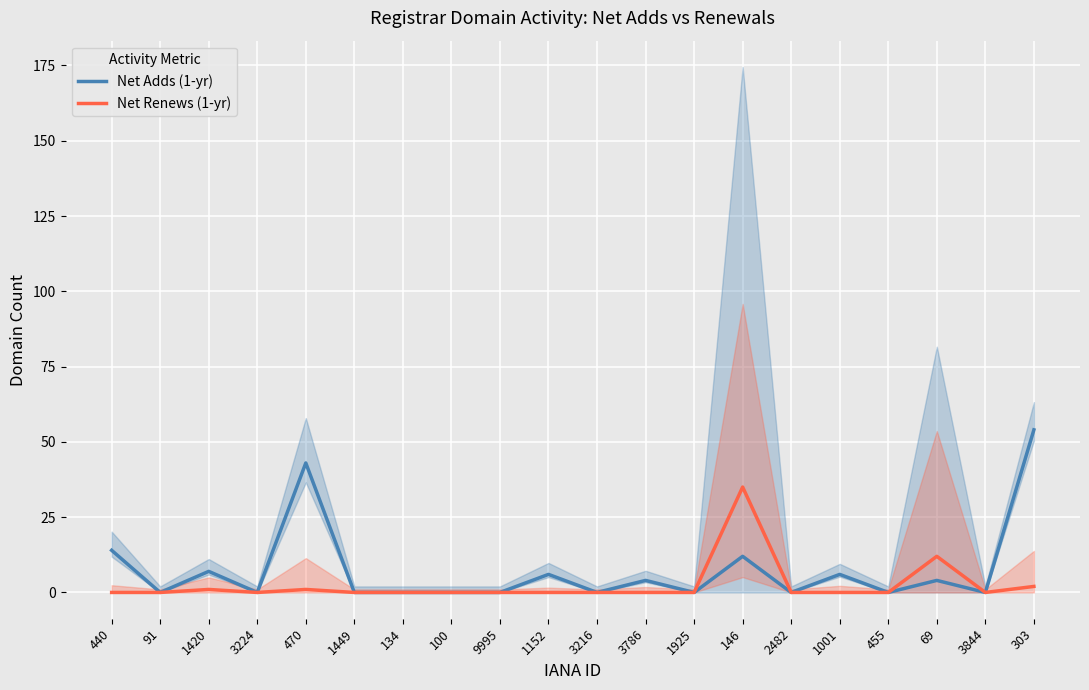

How many lines are shown in the chart?

2